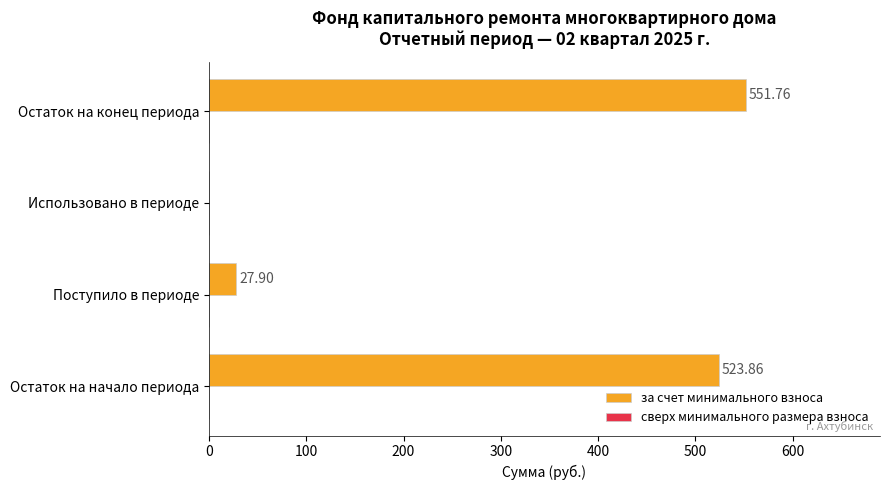

Are the bars horizontal?

Yes